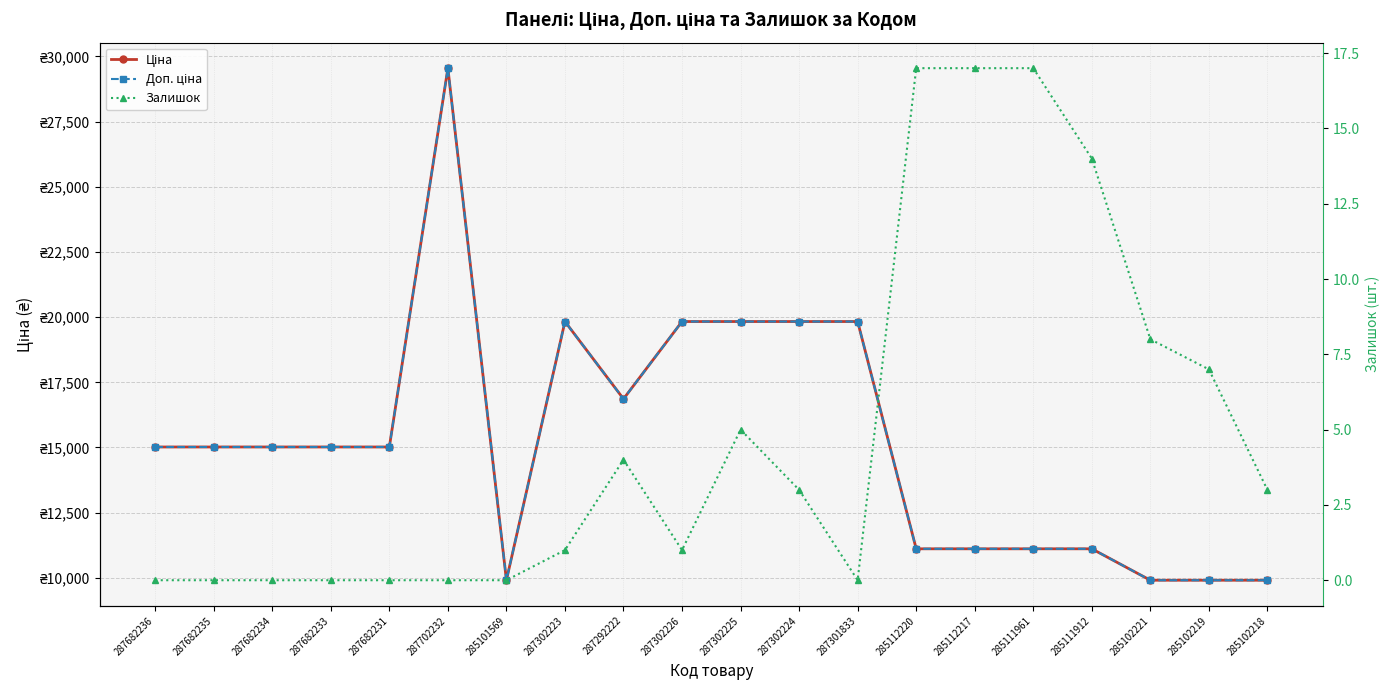

Which series has the largest range (max minus min)?

Ціна